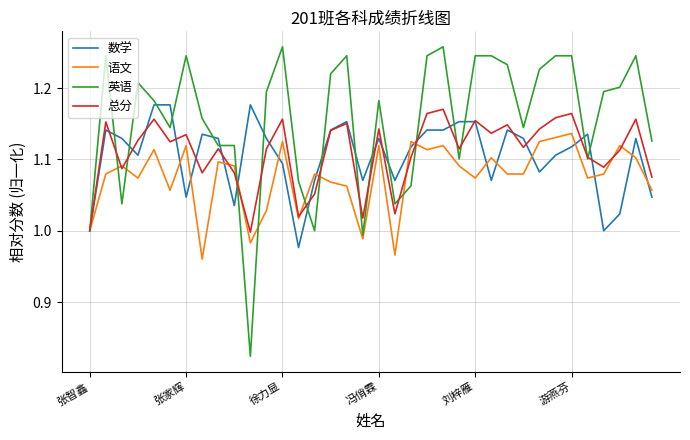

What are all the series names shown in the legend?

数学, 语文, 英语, 总分